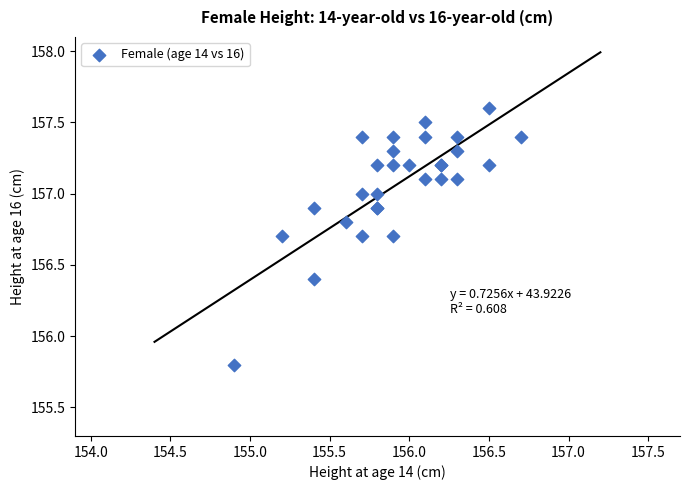

What Y value in the scatter plot is closest to 156?

155.8